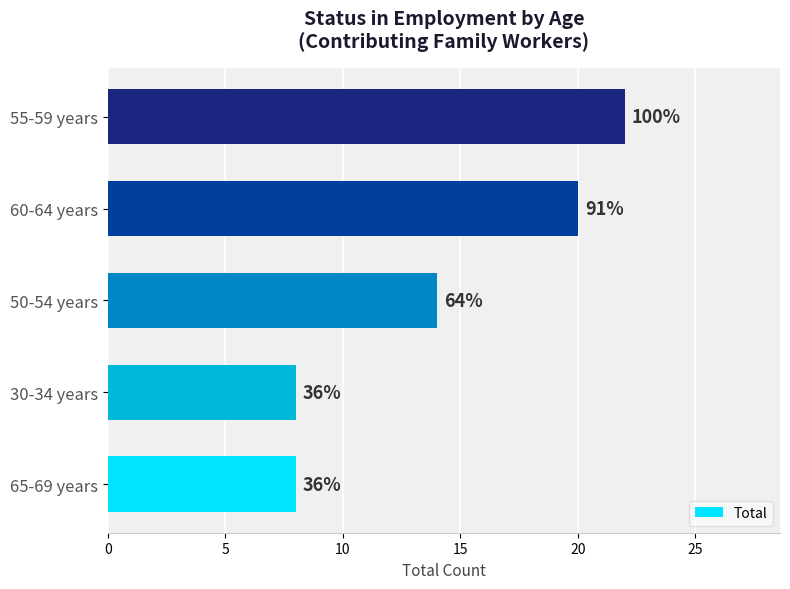

Are the bars horizontal?

Yes